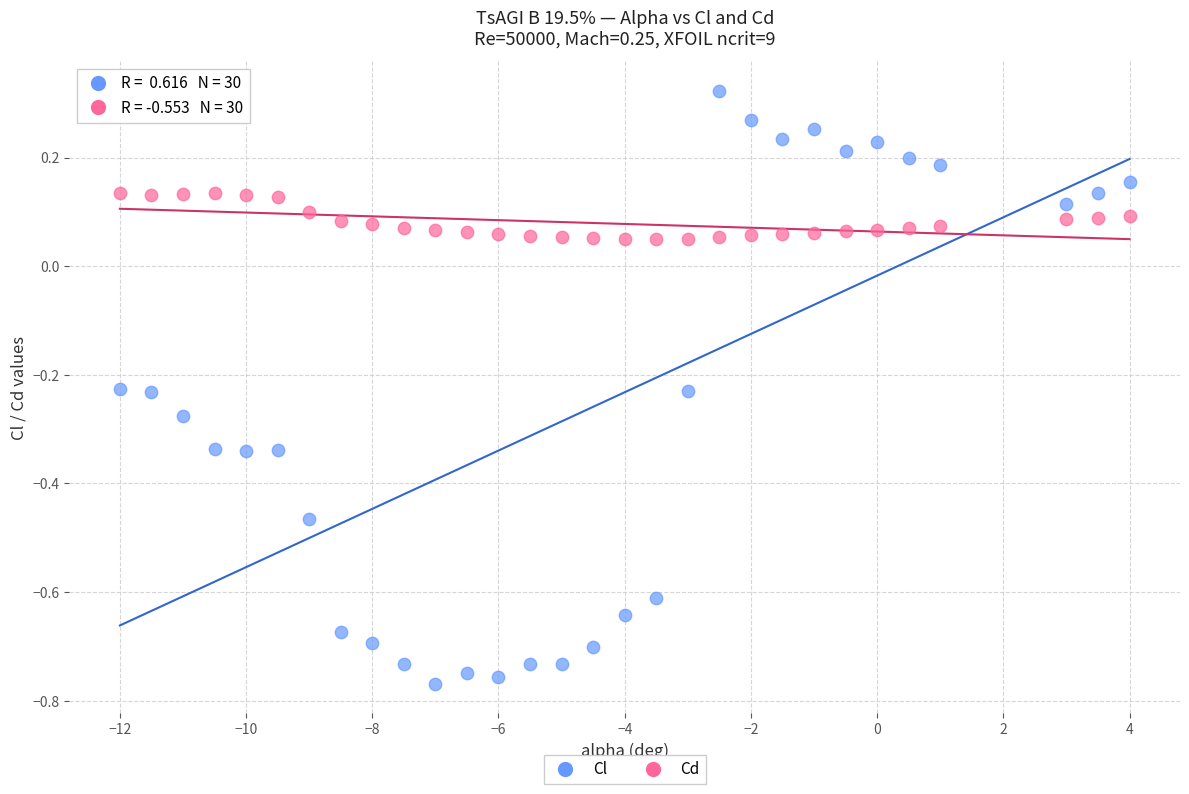

Which series reaches the minimum Y coordinate?

Cl